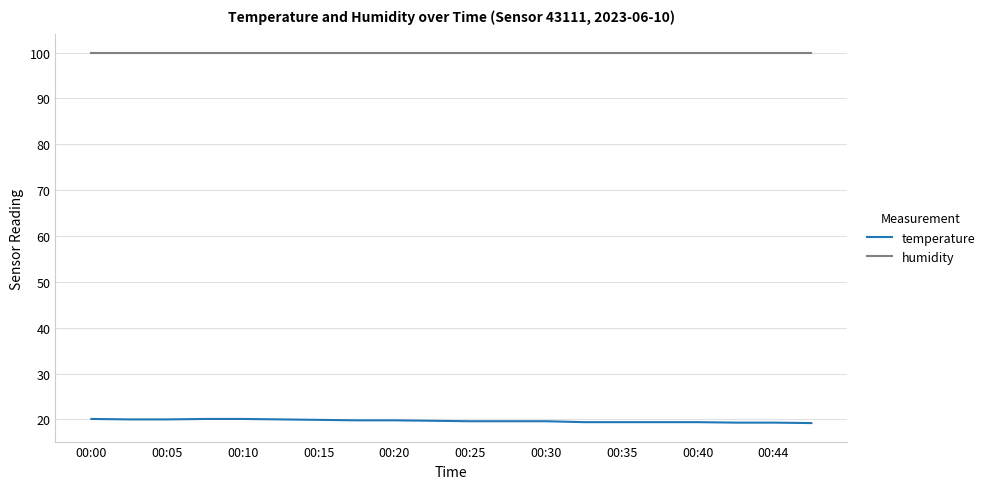

Rank the series by their maximum value, from lowest to highest.

temperature, humidity